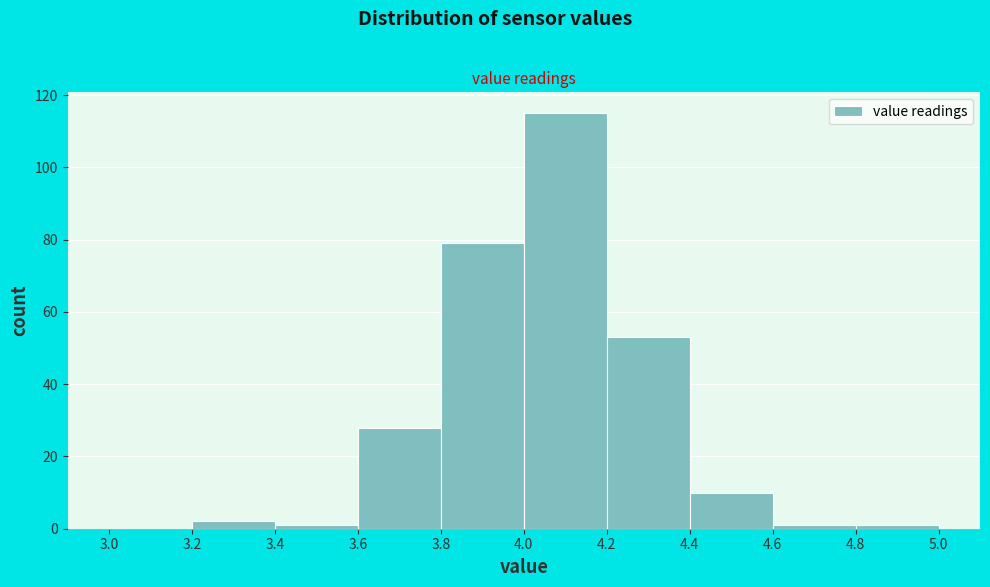

Which range on the x-axis has the tallest bar?

4.0 to 4.2